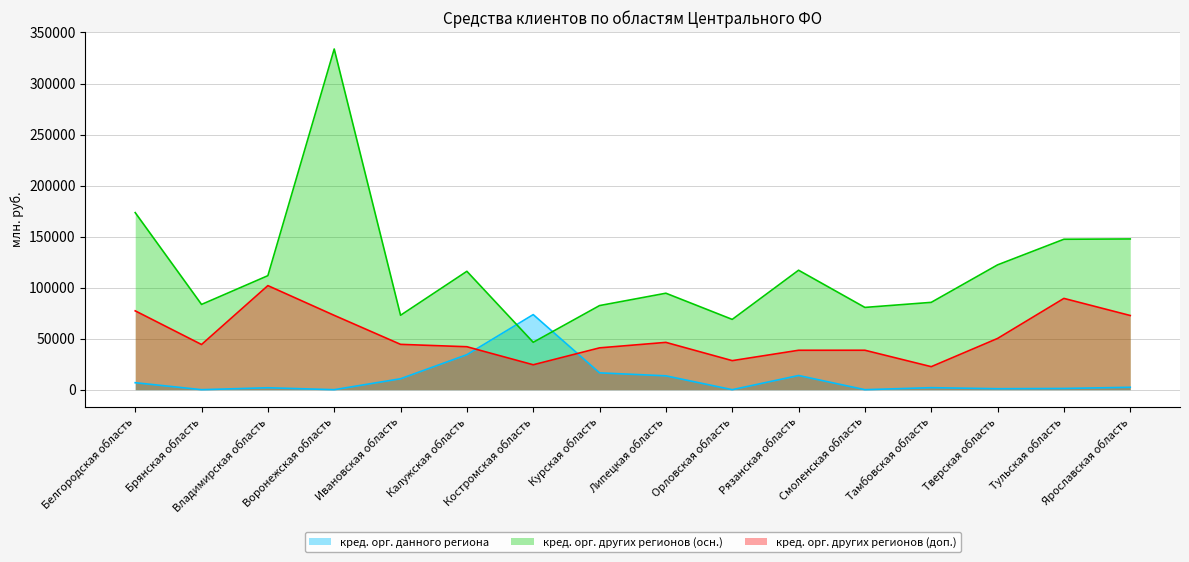

How many data points in кред. орг. данного региона are less than 2340?

8